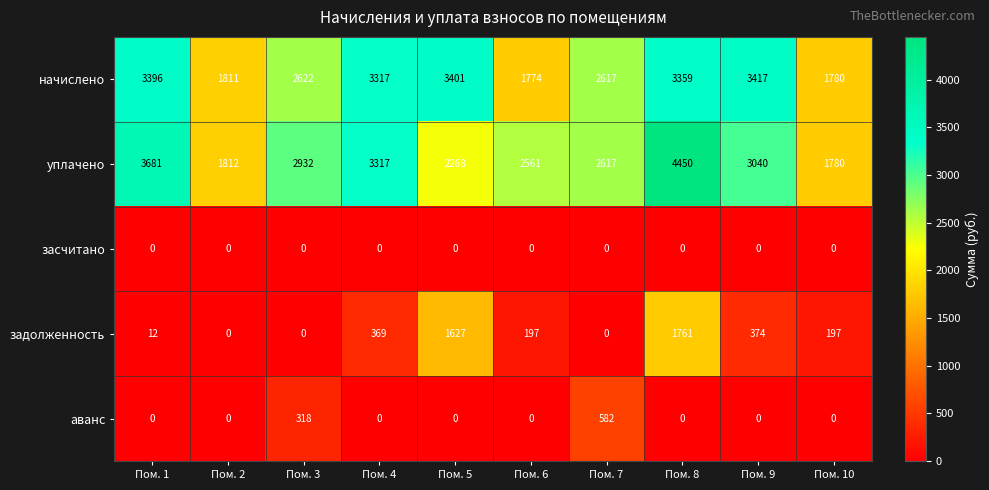

How many distinct data groups are displayed?

5